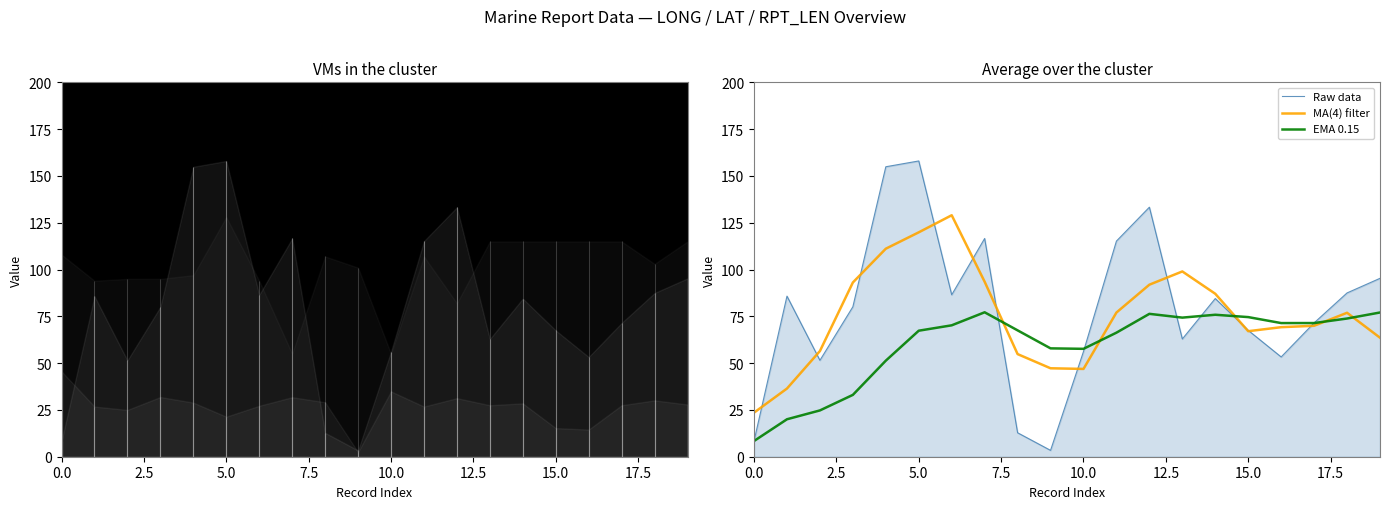

How many data points in MA(4) filter are less than 76?

10